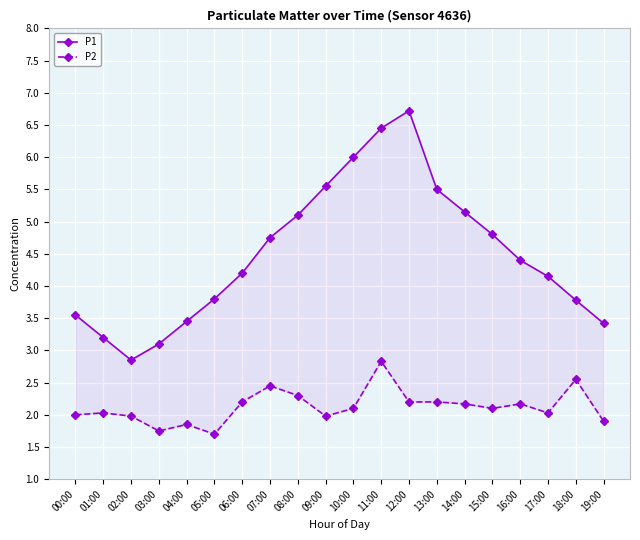

What is the average value of the P1 series?

4.5